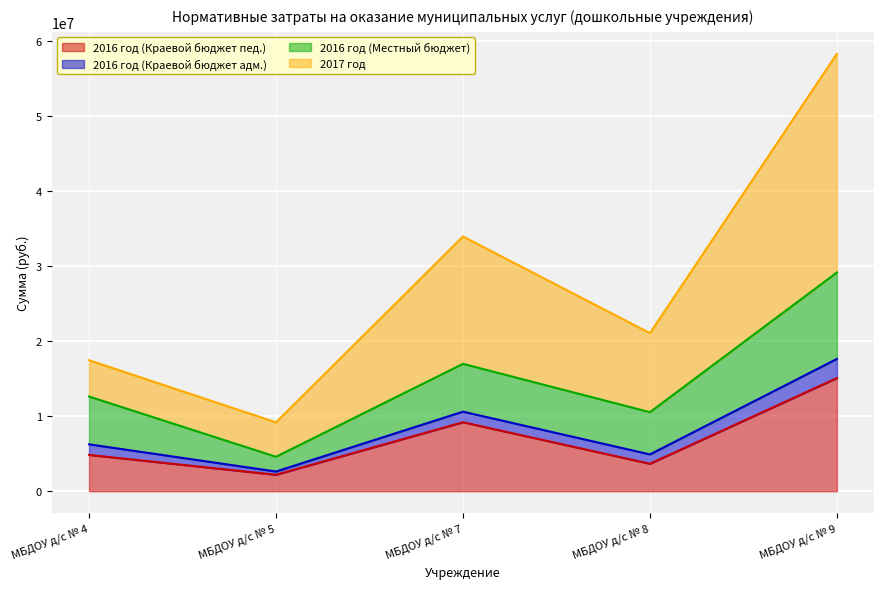

At which category is the sum across all series the highest?

МБДОУ д/с № 9